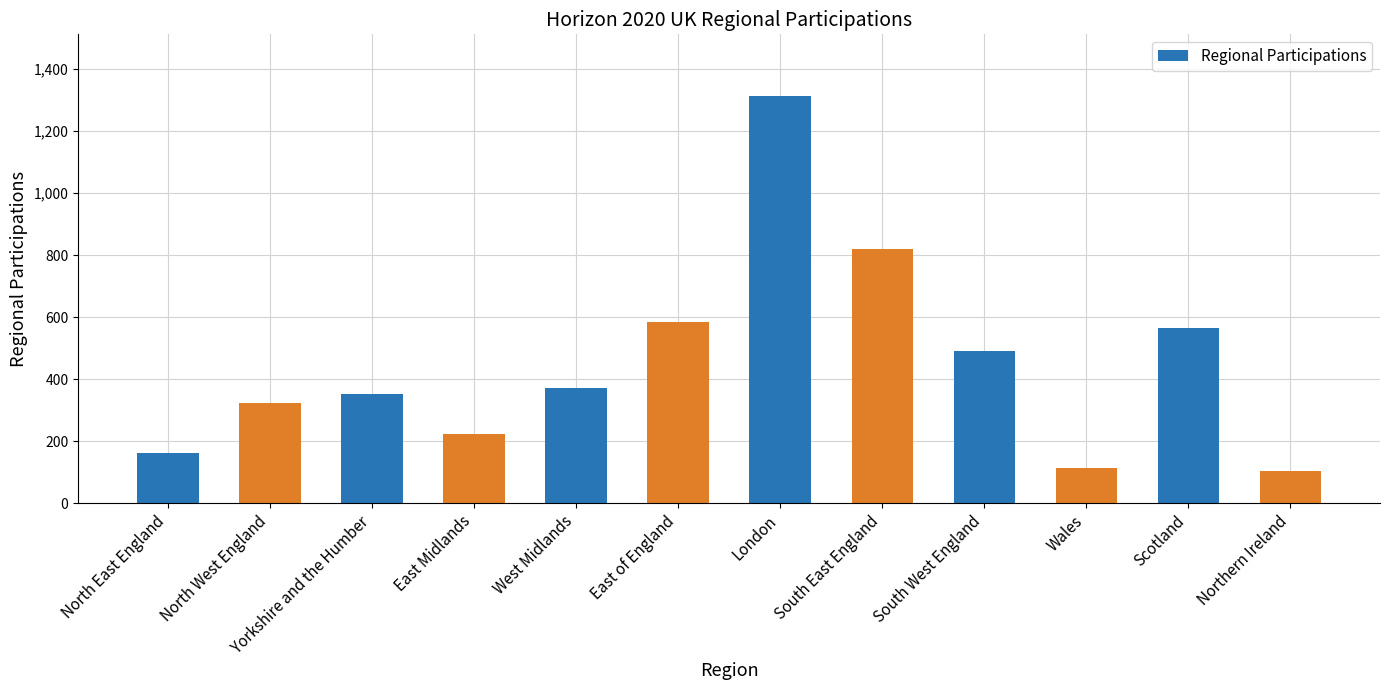

Reading right to left, what are all the values shown in this chart?

105	566	114	491	819	1314	583	371	223	353	325	164